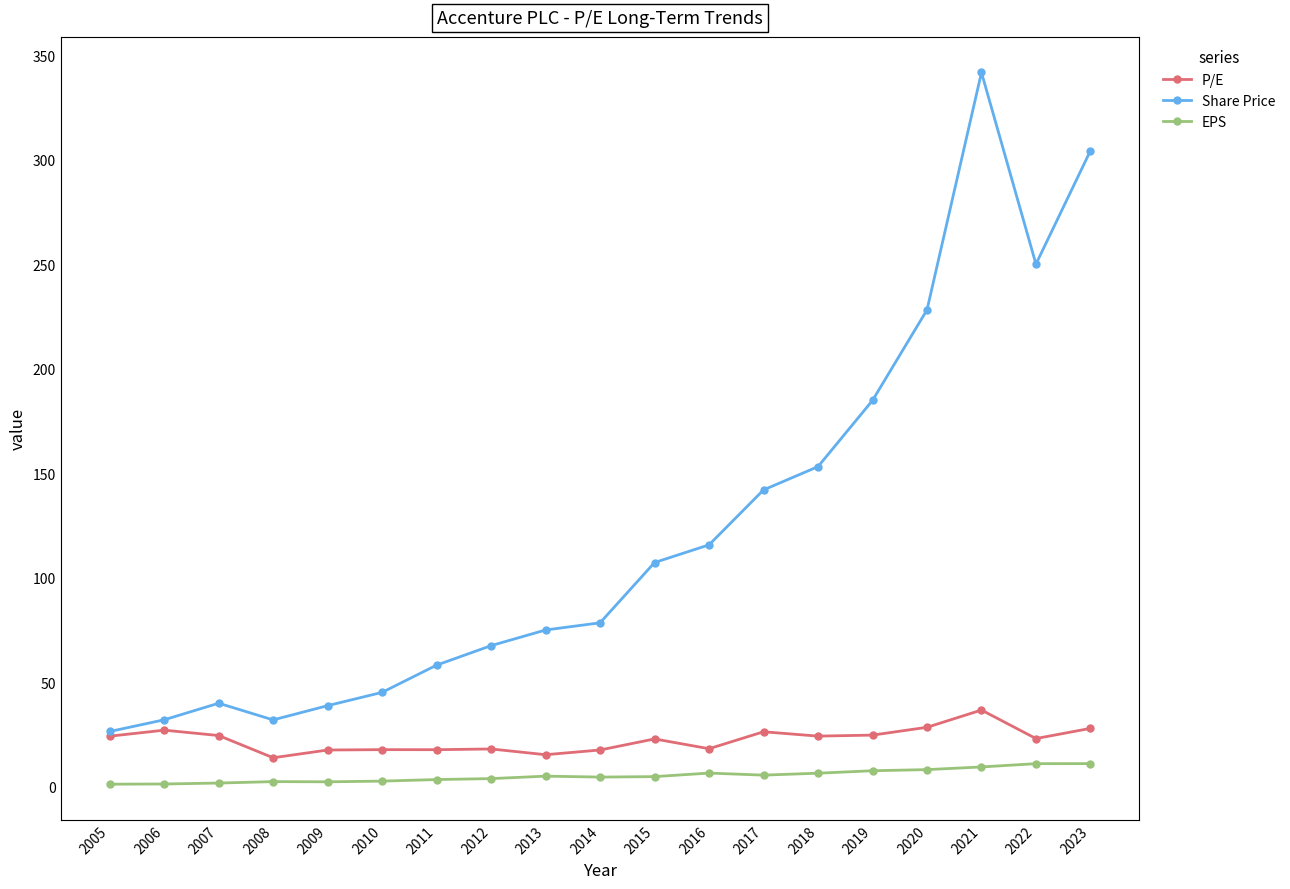

True or false: EPS has a value of 9.3 at 2021.

True